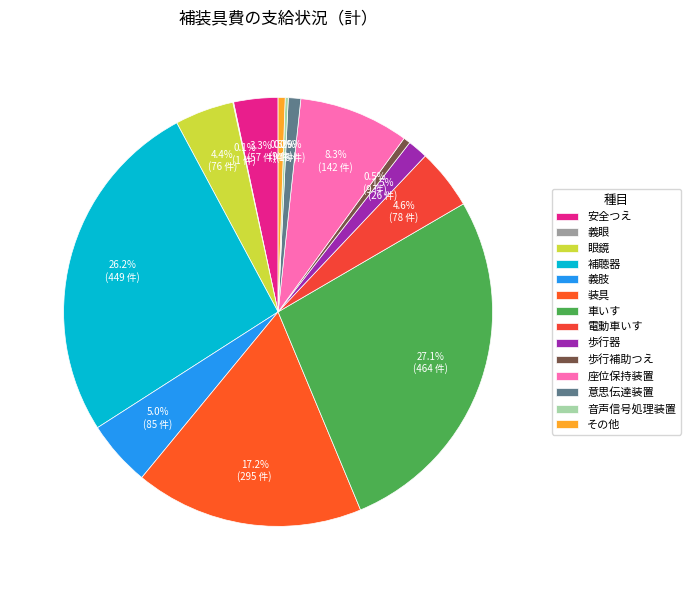

What percentage do 義眼 and 電動車いす together represent?

4.6%